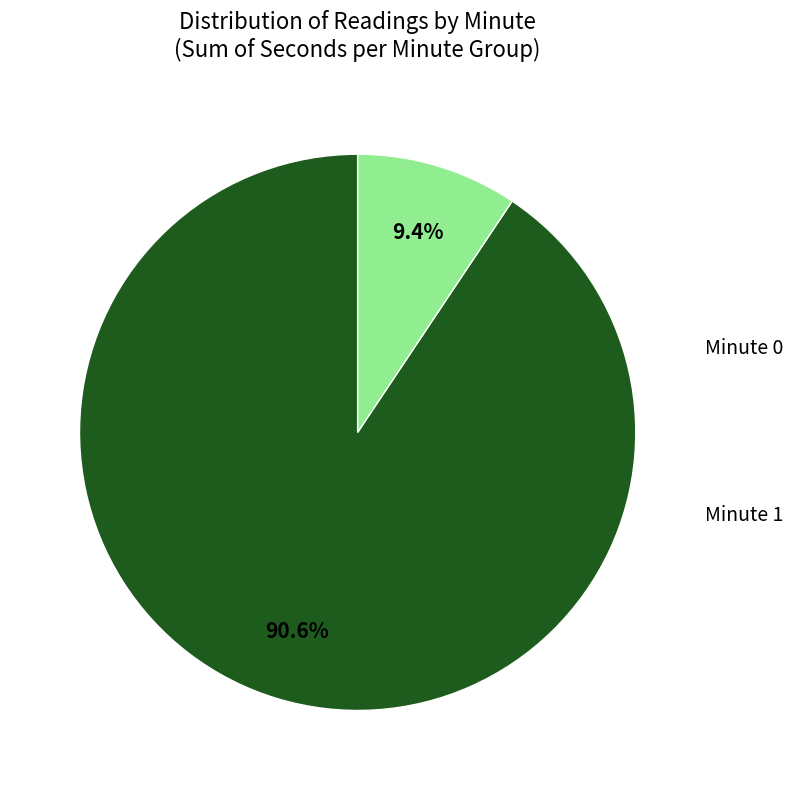

How many slices are in this pie chart?

2